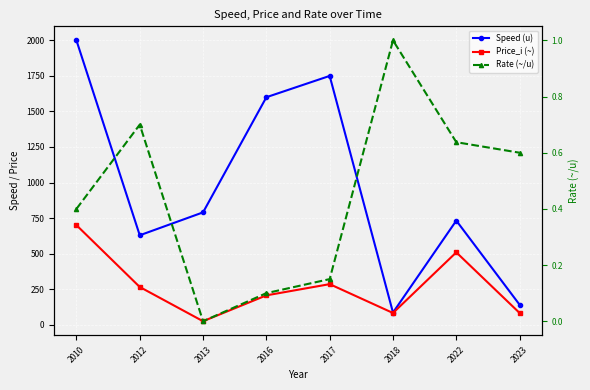

Reading left to right, list all the values displayed in this chart.

Speed (u): 2000.0	628.8	790.0	1600.0	1750.0	85.0	731.9	140.0
Price_i (~): 700.0	265.0	24.0	206.0	285.0	82.0	508.8	82.0
Rate (~/u): 0.4	0.7	0.0	0.1	0.2	1.0	0.6	0.6